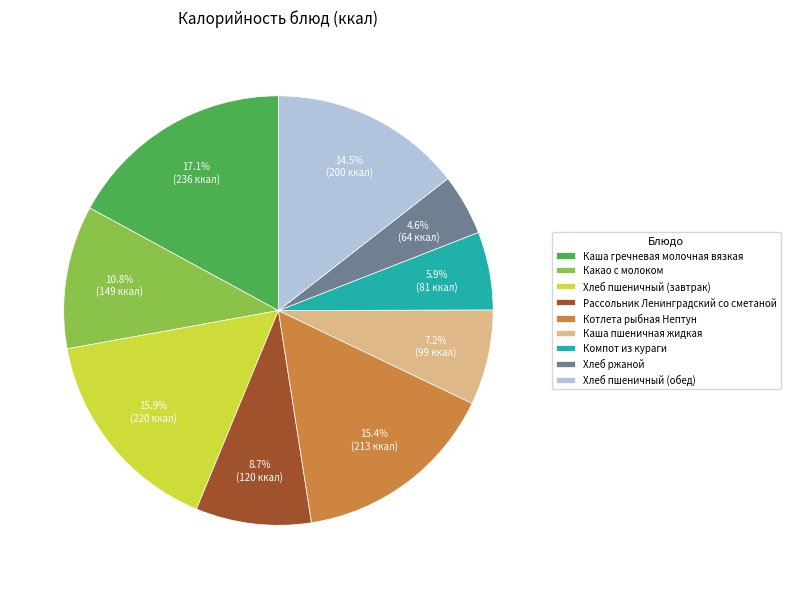

The Компот из кураги slice represents 6% of the pie. True or false?

True